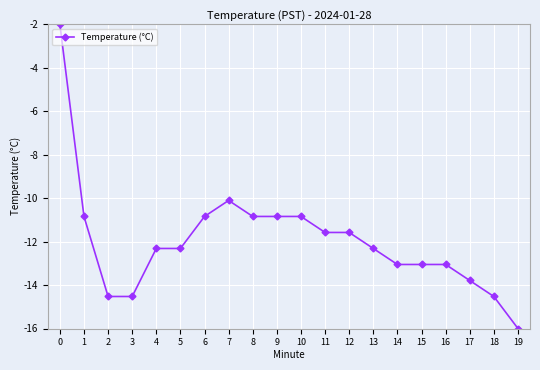

True or false: there are more than 0 points higher than both neighbors.

True